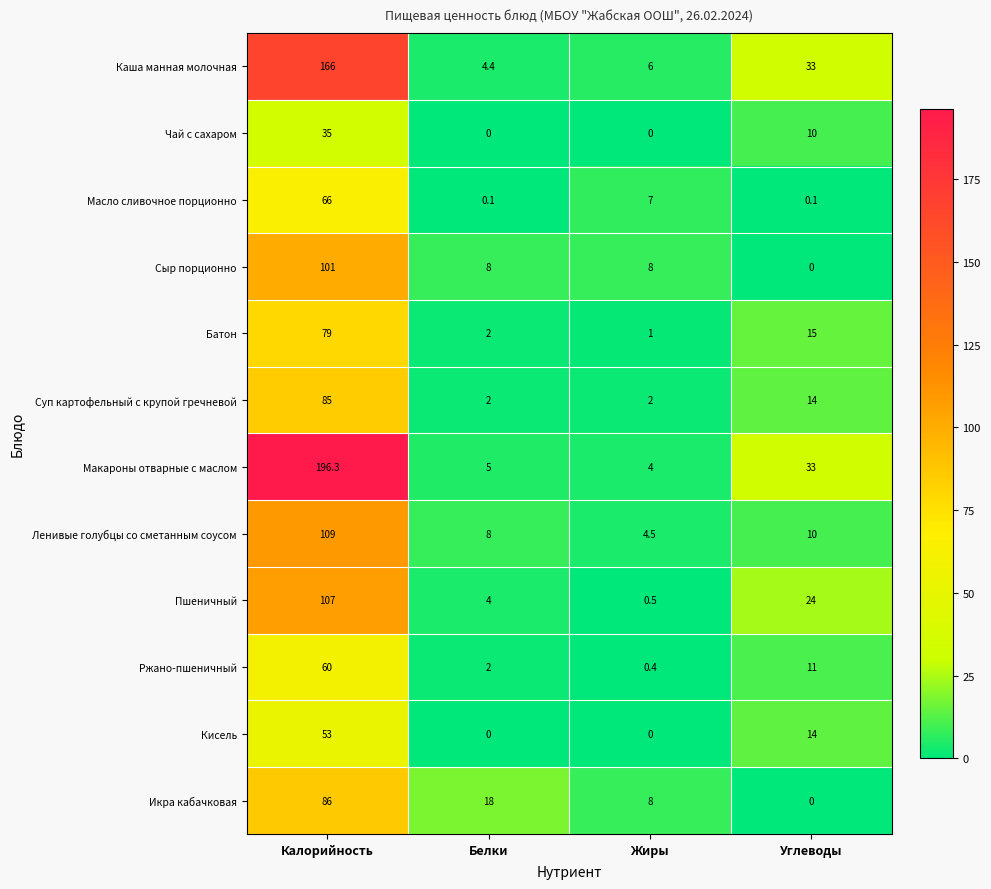

What is the sum of all Кисель values?

67.0